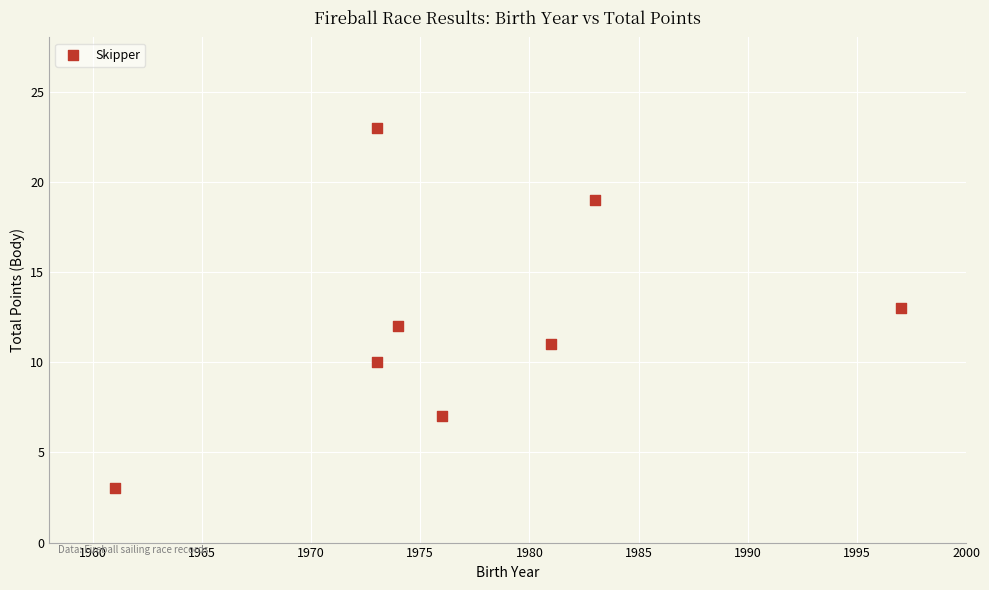

What is the average X value?

1977